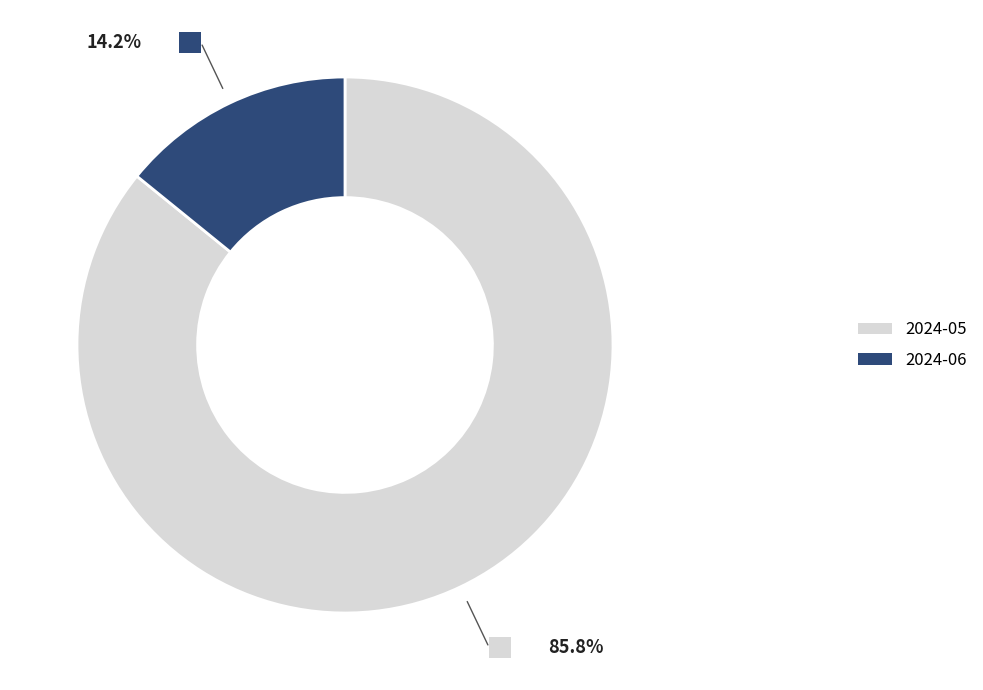

Which slice is the smallest?

2024-06